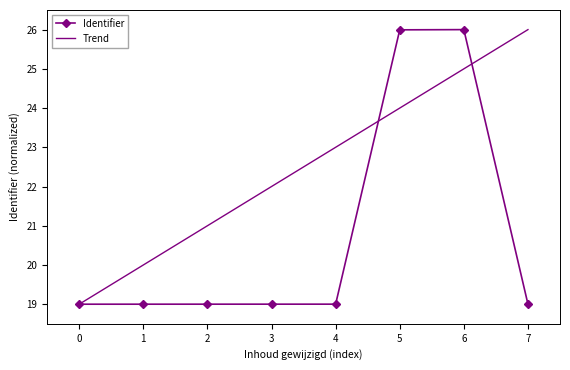

What is the difference between the highest and lowest values at 1?

1.0